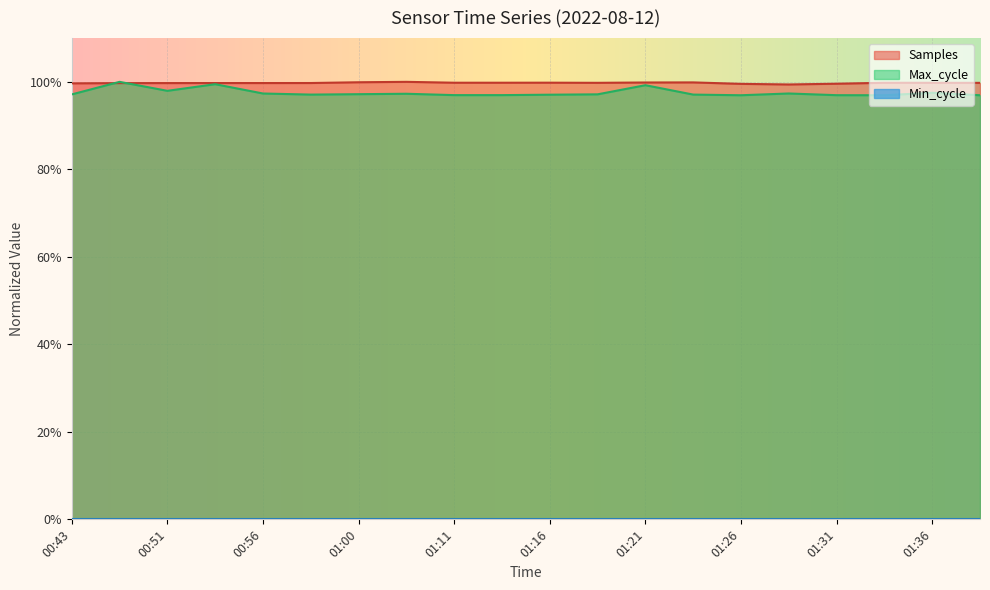

Does the chart display data point markers on the line(s)?

No